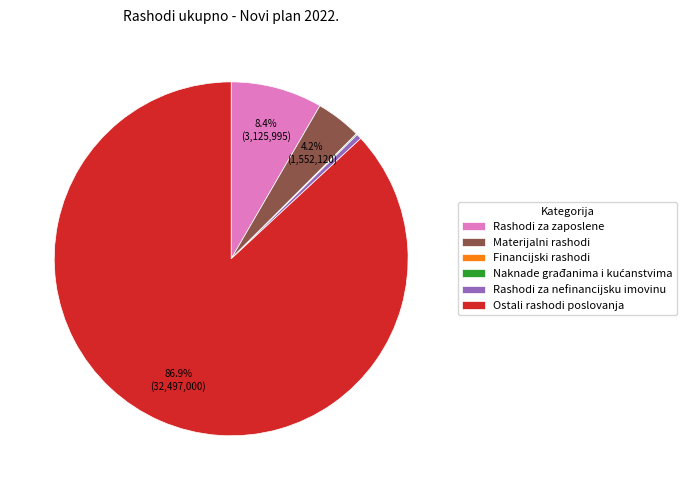

Which slice is the largest?

Ostali rashodi poslovanja